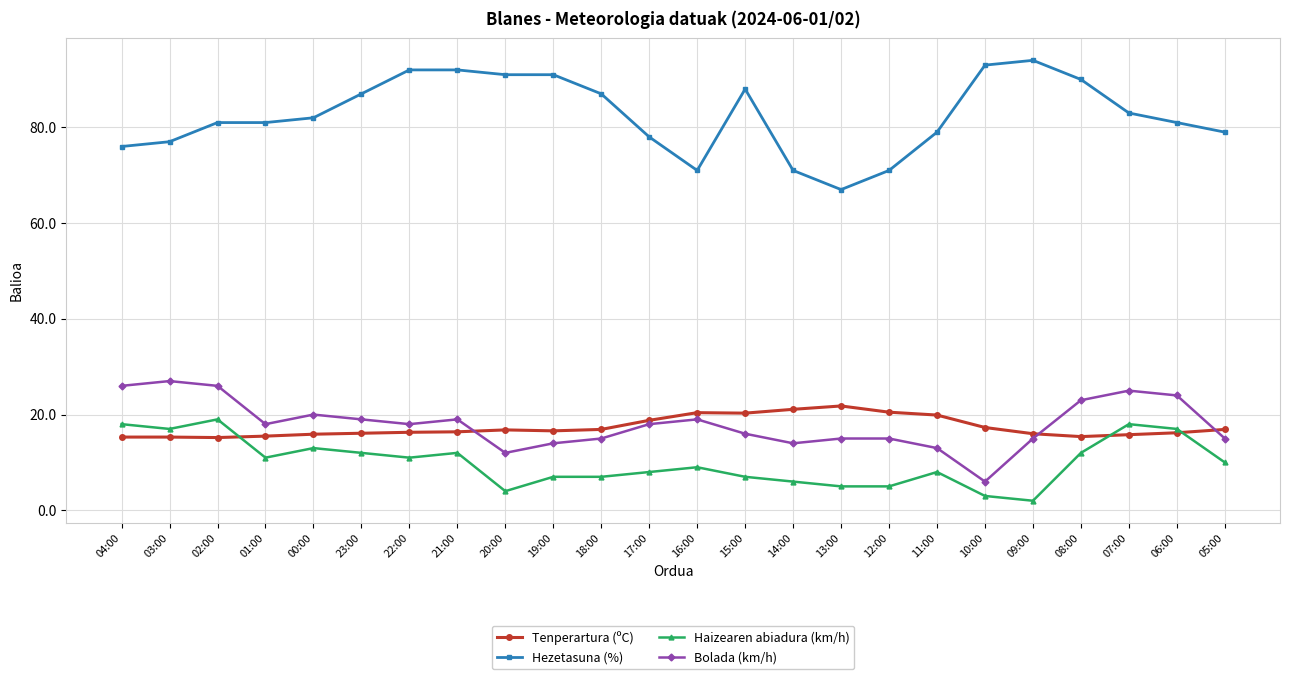

Which series has the largest total across all categories?

Hezetasuna (%)